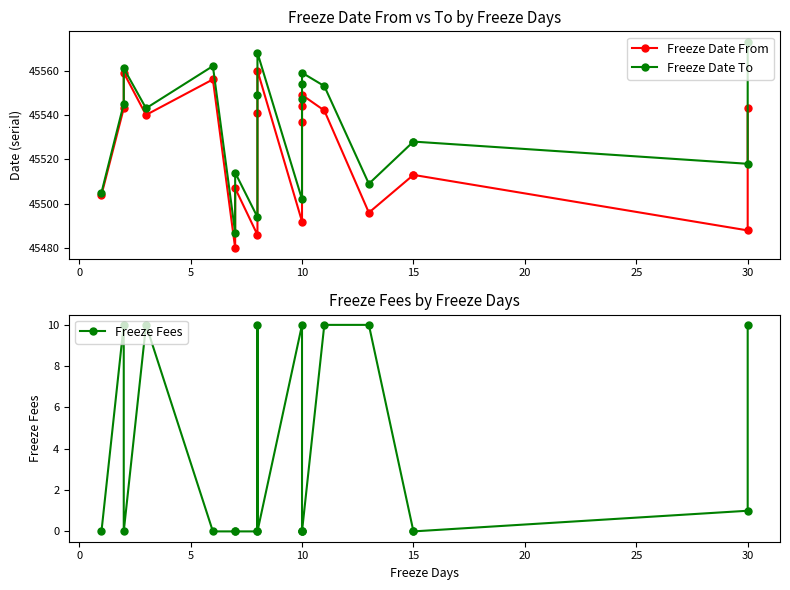

Does the chart have visible grid lines?

No